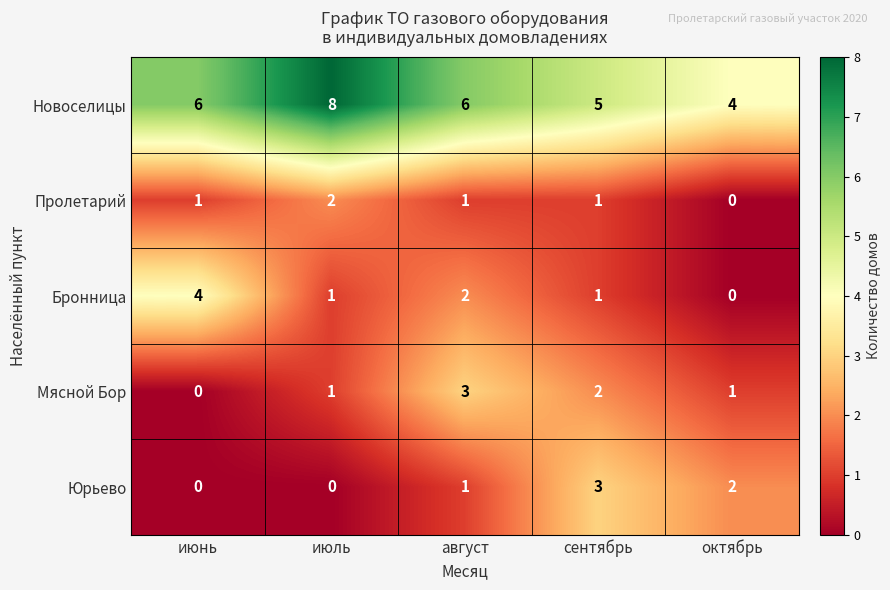

At how many categories does at least one series exceed 2?

5